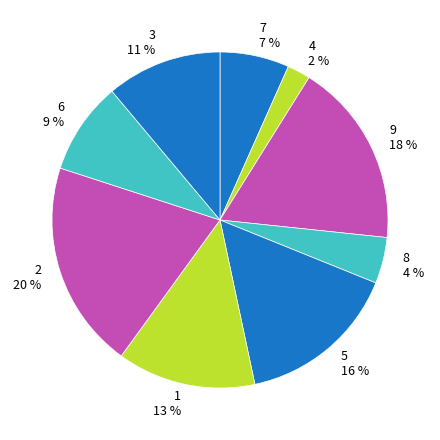

Rank the categories by value from highest to lowest.

2, 9, 5, 1, 3, 6, 7, 8, 4